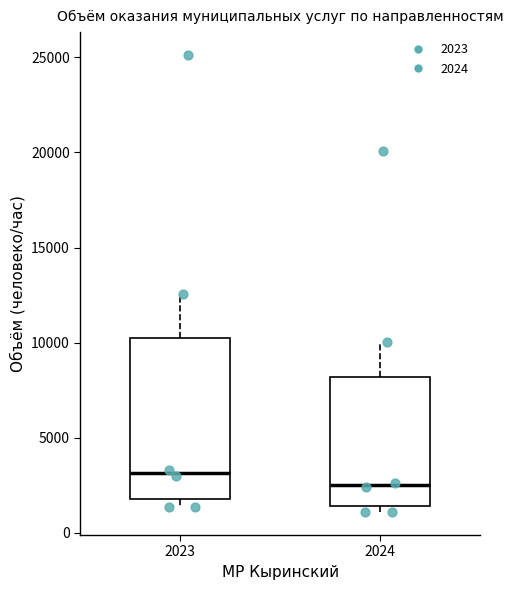

Reading left to right, transcribe this box plot: for each box, give where its median line is, the range the box spans, and where its two whiskers end, as read against the y-axis. The values are not printed on the chart, so give them approximately, as read against the axis.

2023: median 3000, box 2000 to 10000, whiskers 1500 to 12500
2024: median 2500, box 1500 to 8000, whiskers 1000 to 10000